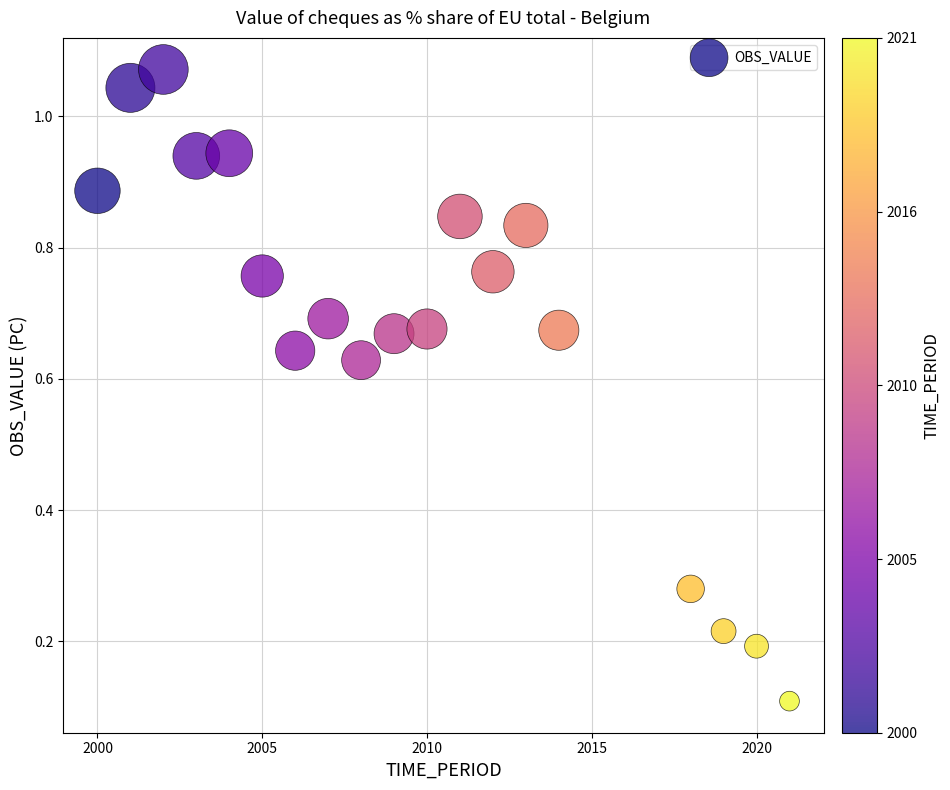

What is the range of X values (max minus min)?

21.0